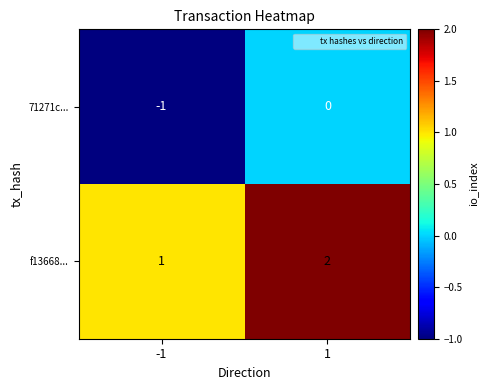

Reading left to right, extract all data points from this chart.

71271c...: -1=-1	1=0
f13668...: -1=1	1=2